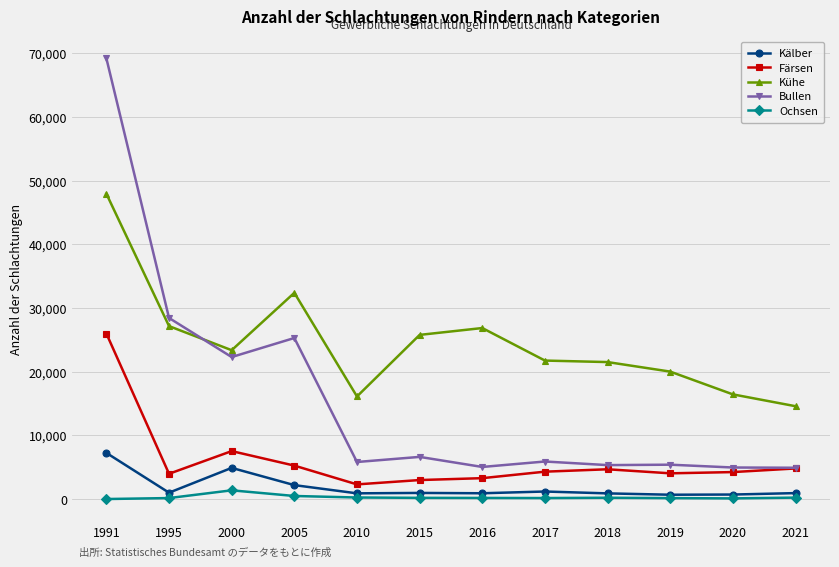

True or false: Kälber has a value of 937 at 2021.

True